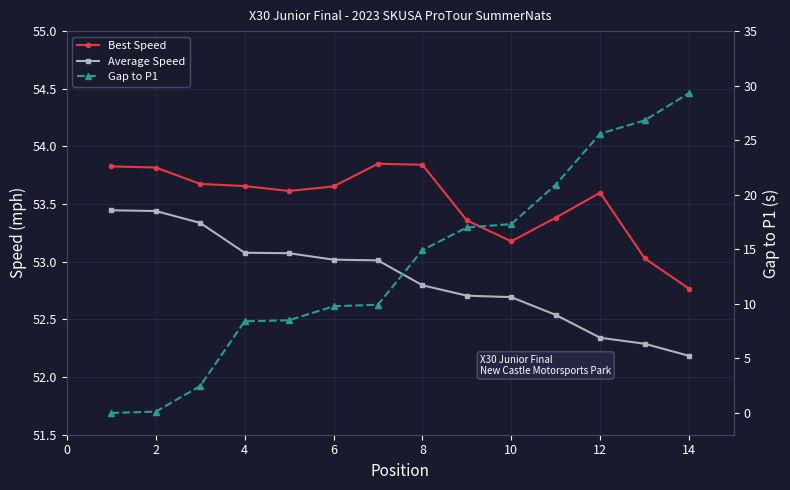

What is the difference between the Best Speed values at 10 and 11?

0.2